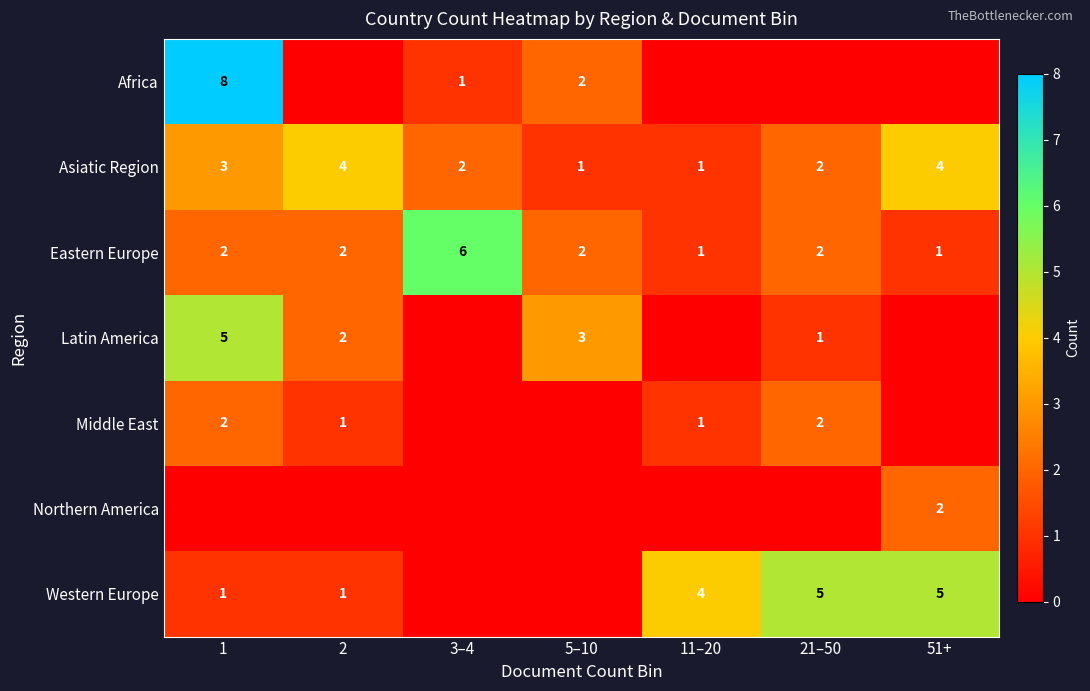

The Africa series shows 5 at 1. True or false?

False